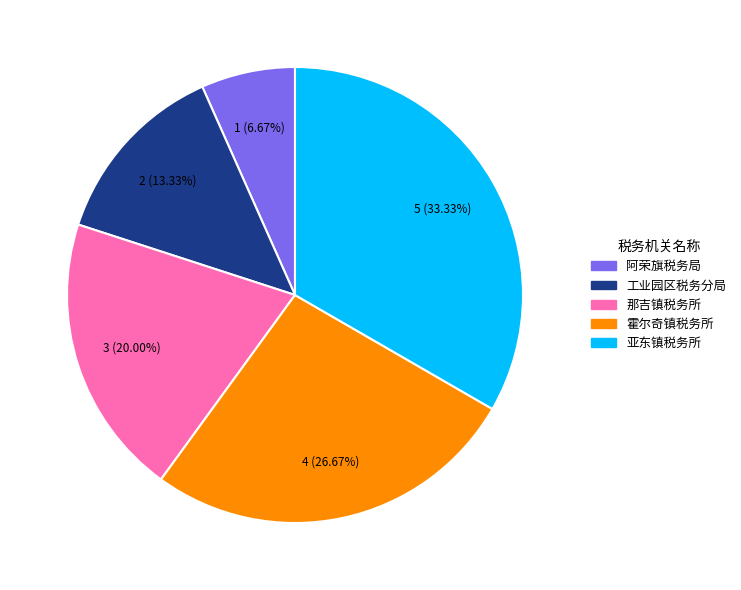

Is there a majority slice in this chart?

No